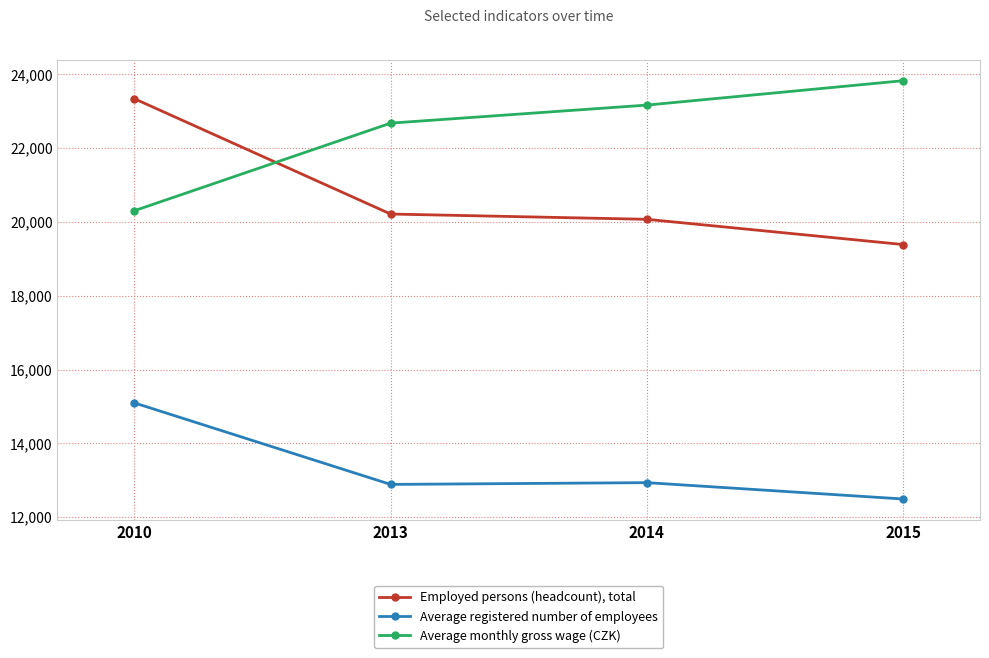

What is the average value of the Employed persons (headcount), total series?

20754